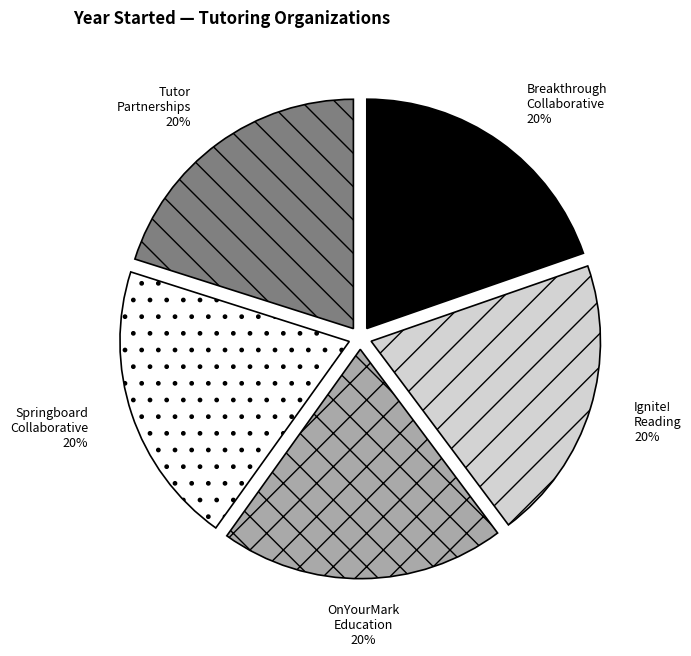

What is the ratio of the value at Tutor Partnerships to the value at Springboard Collaborative?

1.0